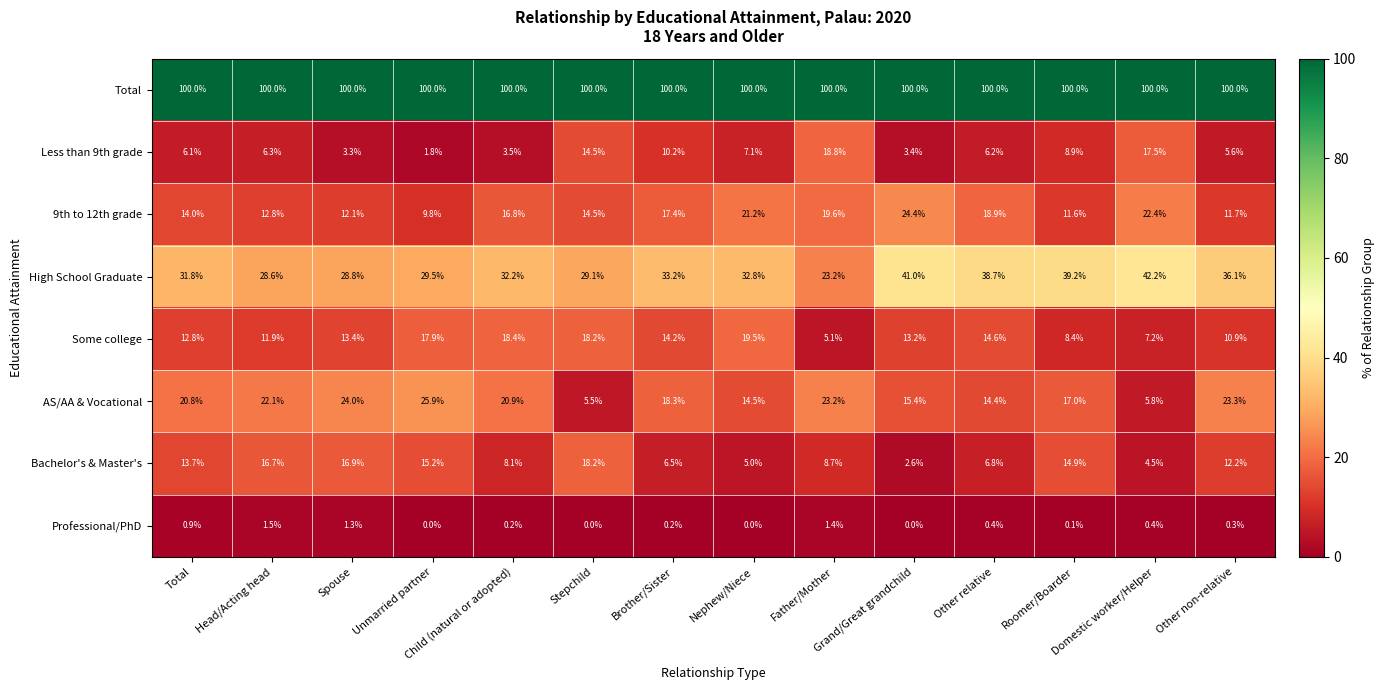

Count the number of categories in the chart.

14